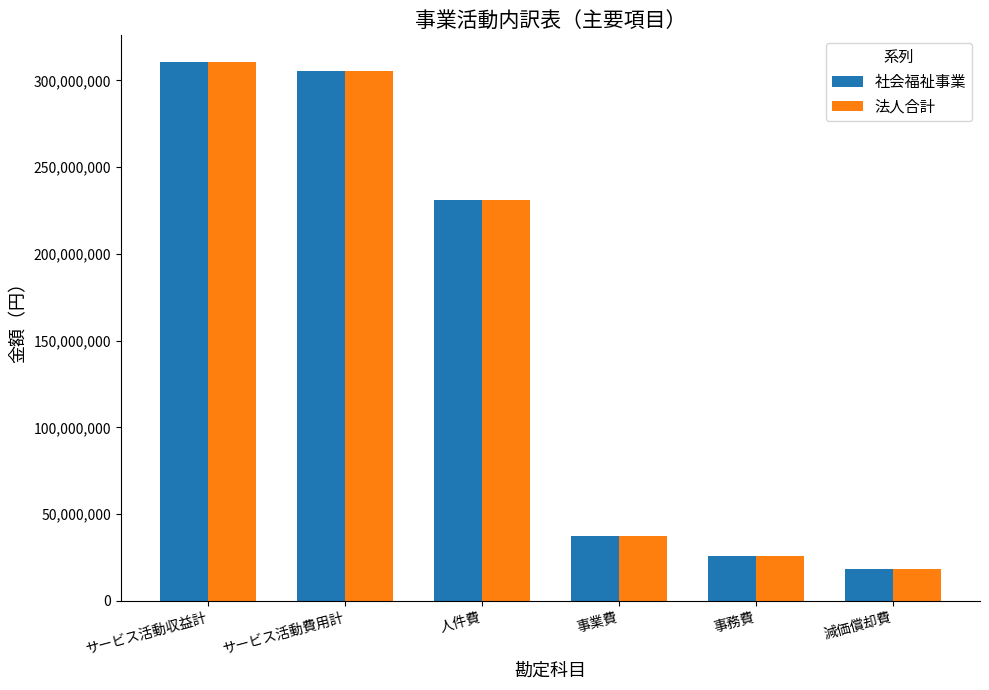

Reading right to left, transcribe all the data shown in this chart.

社会福祉事業: 減価償却費=18639923	事務費=25967834	事業費=37530244	人件費=231292795	サービス活動費用計=305299879	サービス活動収益計=310445664
法人合計: 減価償却費=18639923	事務費=25967834	事業費=37530244	人件費=231292795	サービス活動費用計=305299879	サービス活動収益計=310445664